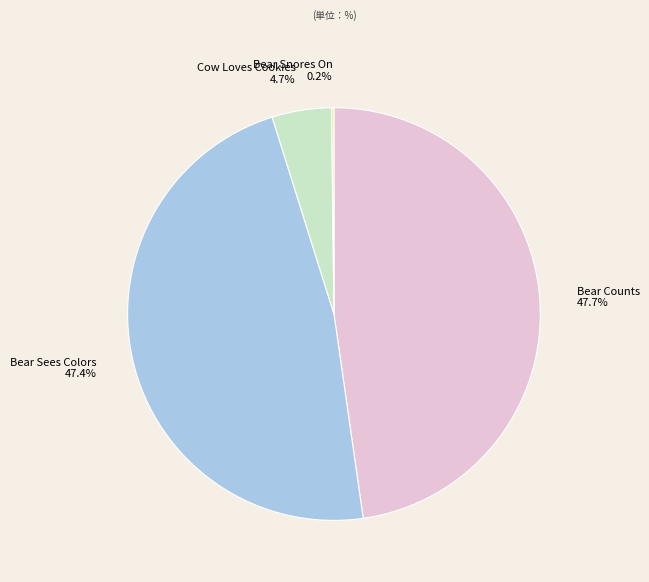

Between Bear Sees Colors and Cow Loves Cookies, which is larger?

Bear Sees Colors